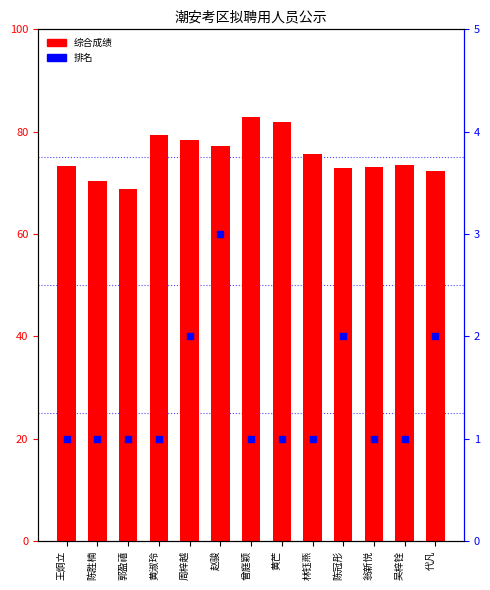

Which series reaches the maximum Y coordinate?

综合成绩